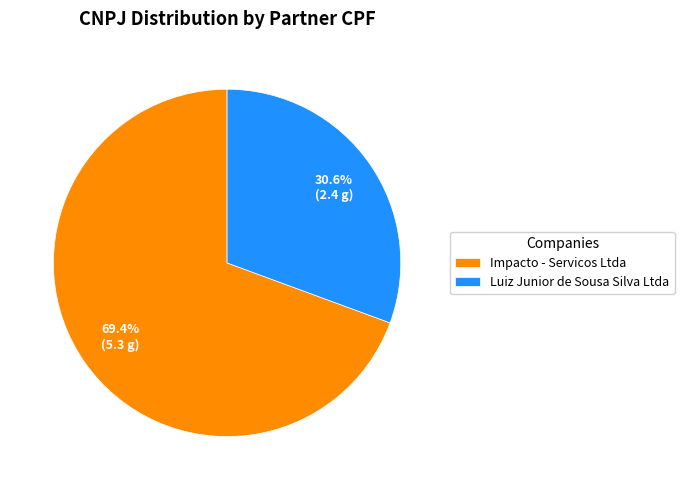

Which has a higher value, Luiz Junior de Sousa Silva Ltda or Impacto - Servicos Ltda?

Impacto - Servicos Ltda